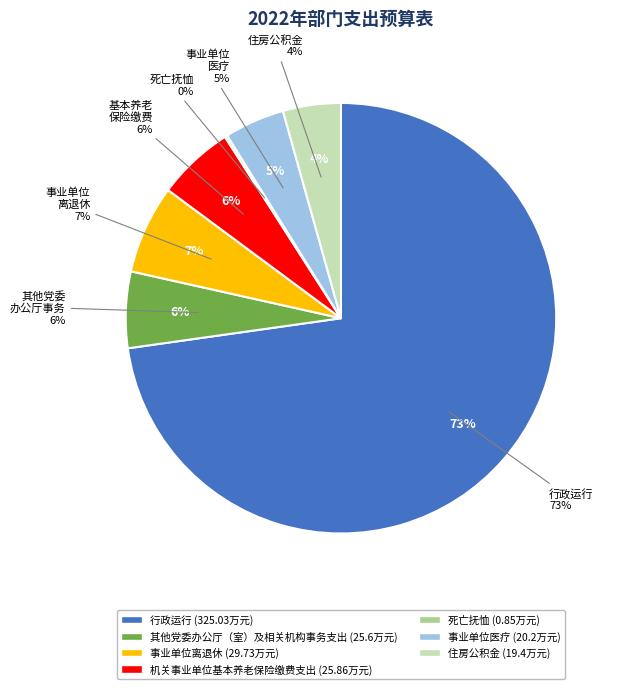

Is 行政运行 the majority of the pie?

Yes